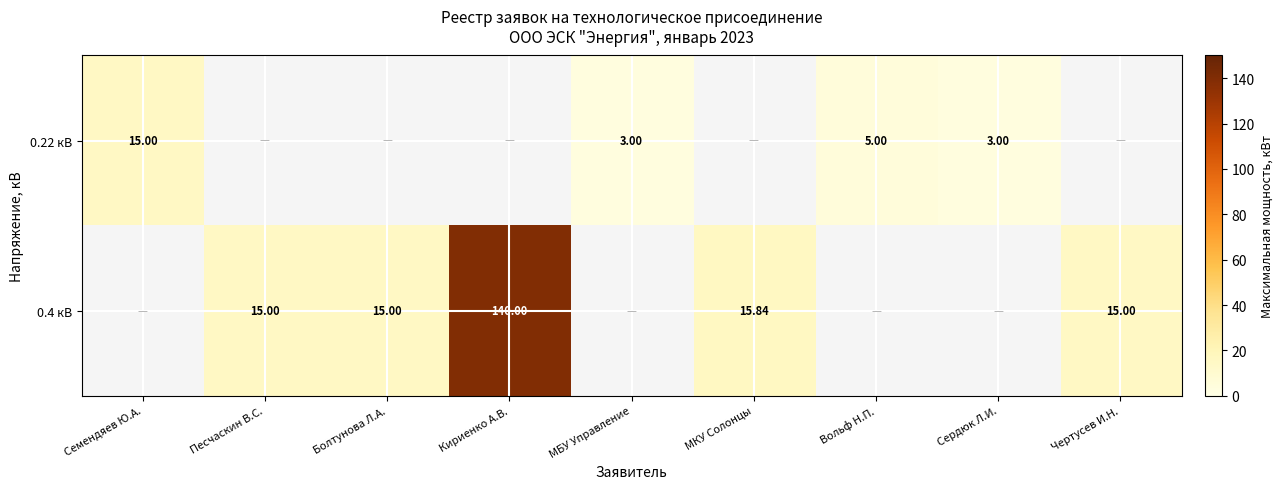

Is the value of 0.4 кВ at МКУ Солонцы greater than the value of 0.22 кВ at Вольф Н.П.?

Yes